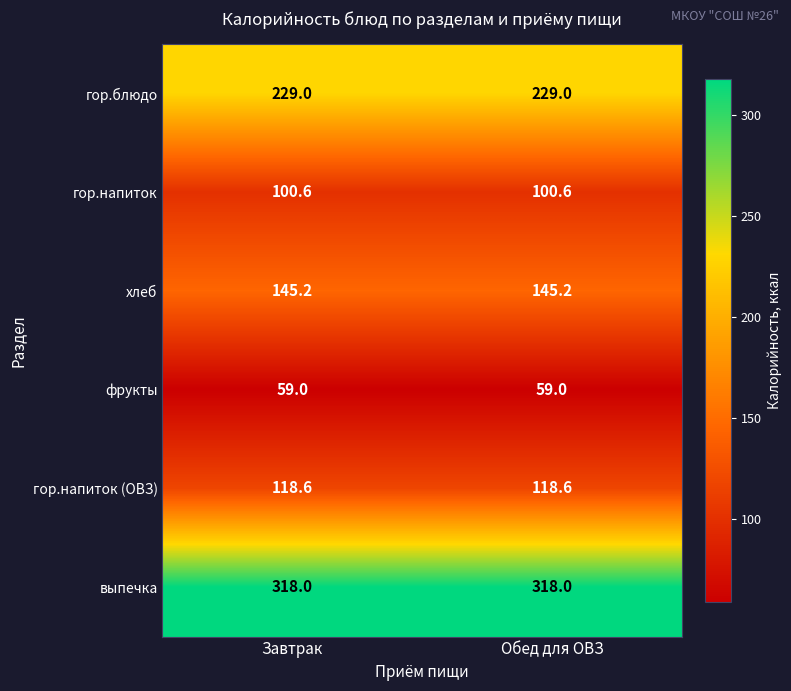

What is the spread (max minus min) of values at Завтрак?

259.0